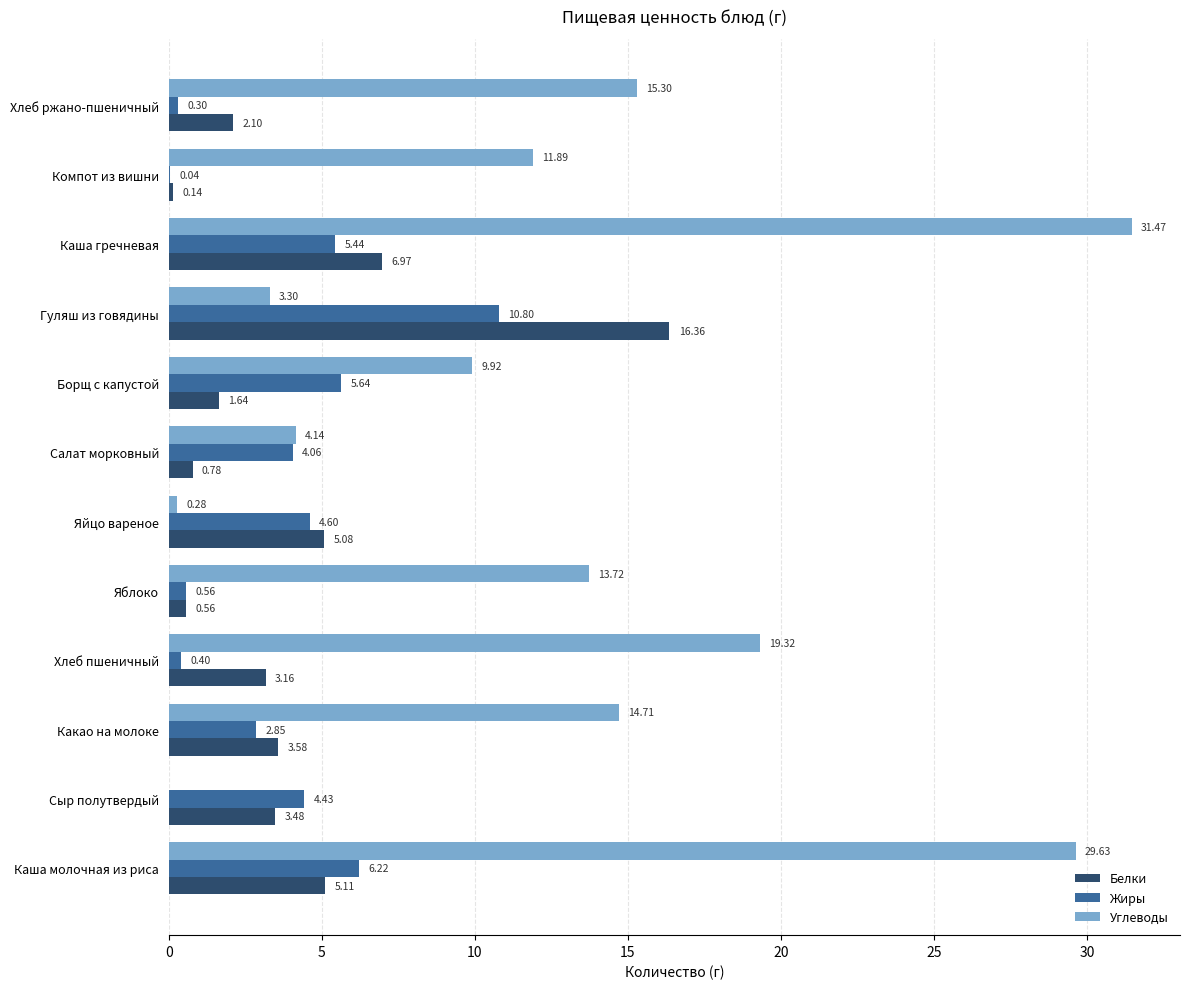

What is the maximum value for Жиры?

10.8